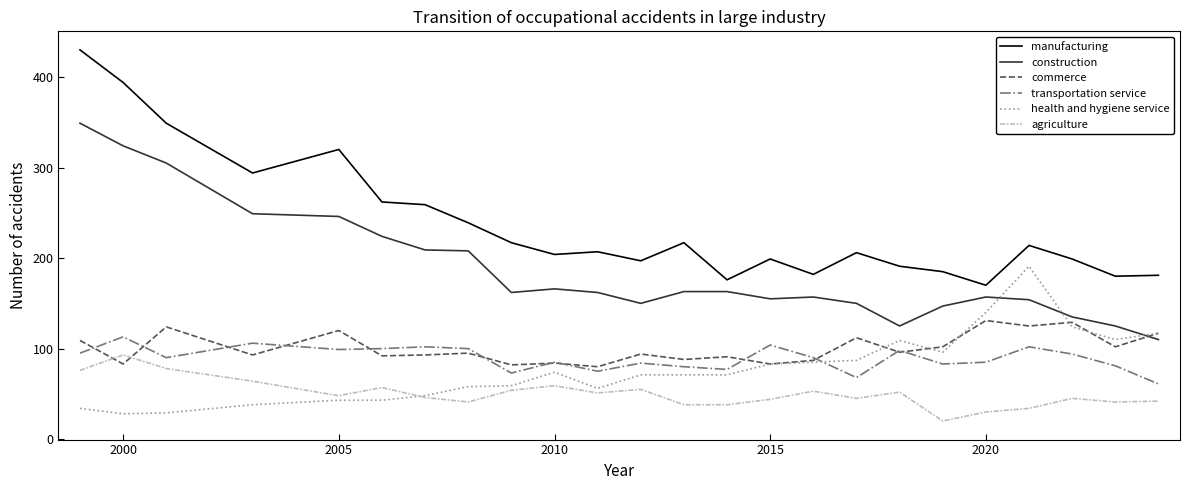

What is the smallest value displayed?

20